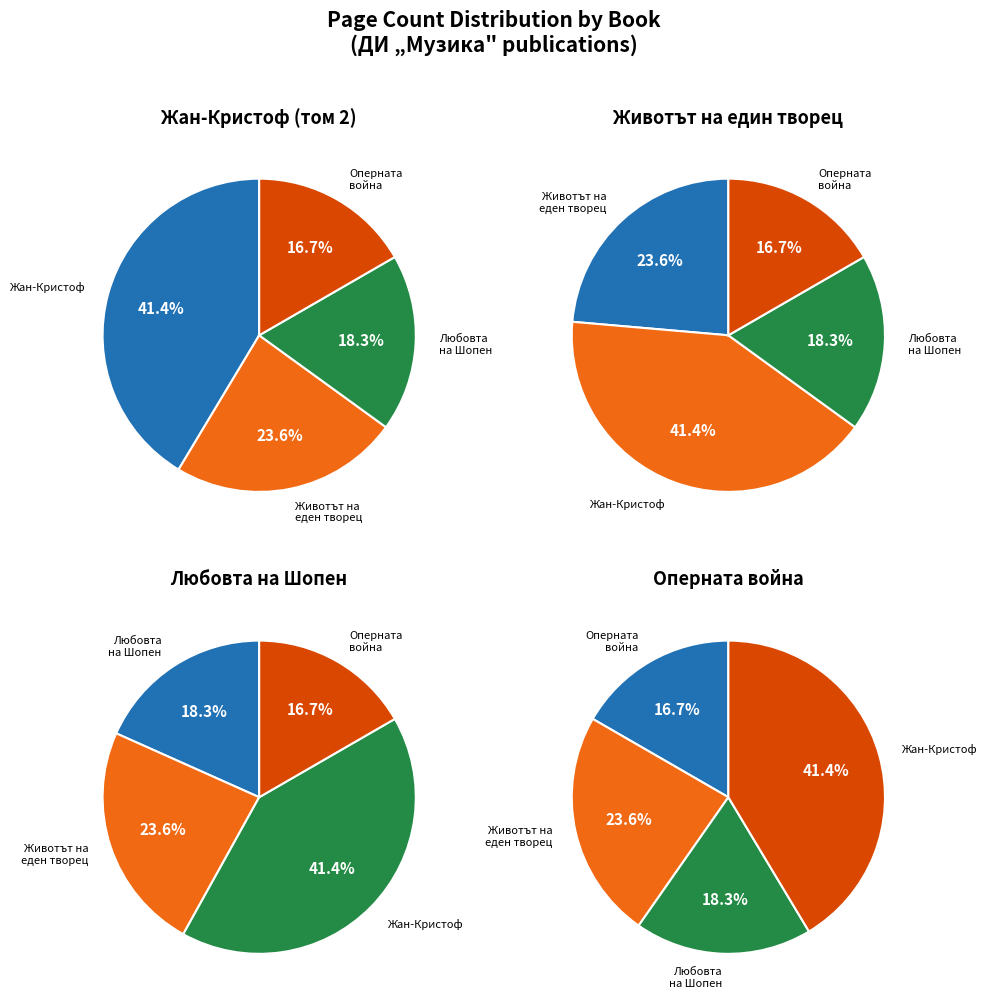

True or false: Оперната война (832) accounts for 17% of the total.

True